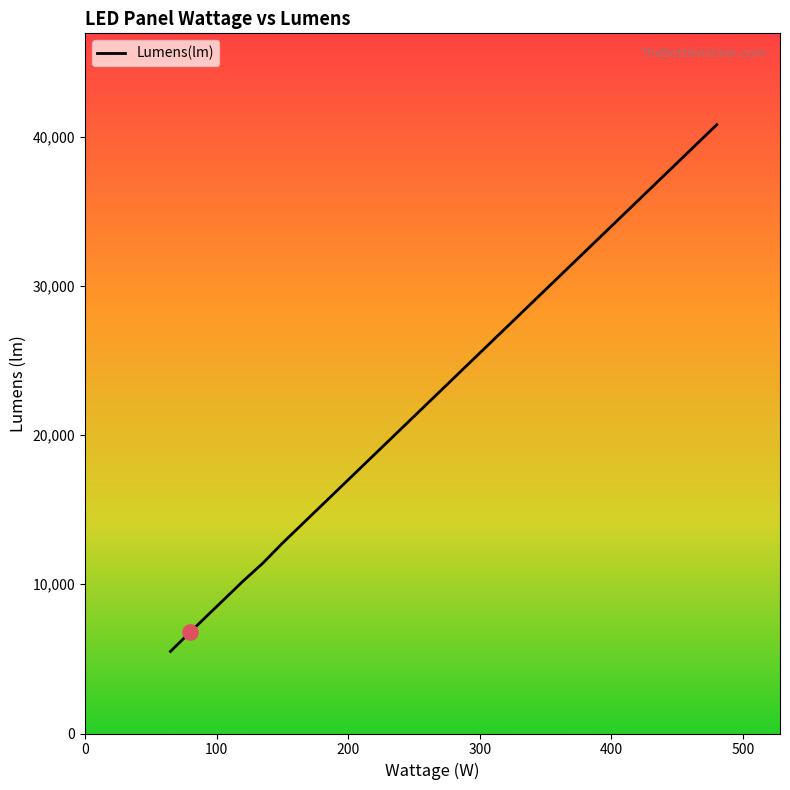

What is the sum of all values?

112950